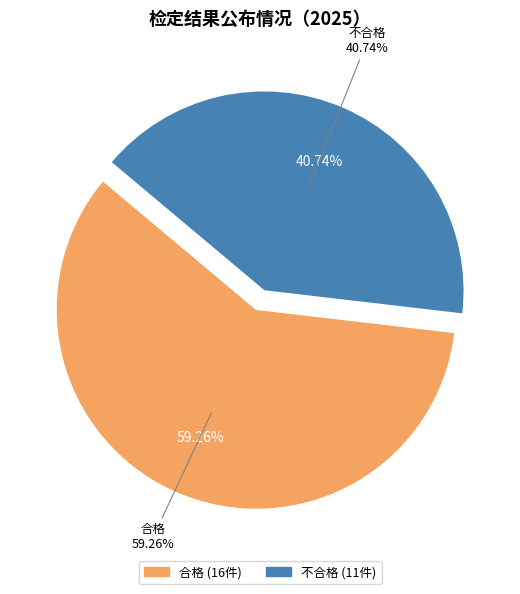

What is the smallest slice in the pie chart?

不合格